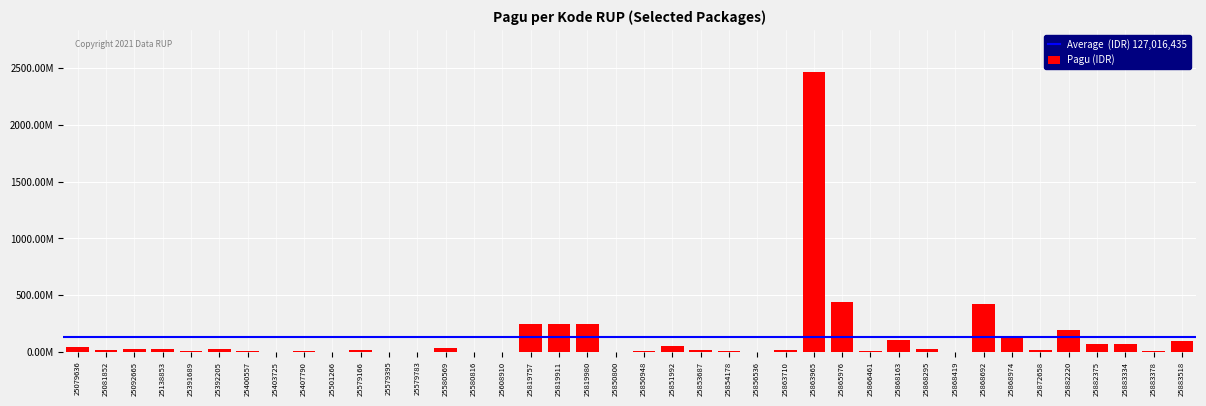

Which category has the highest value across all series?

25863965